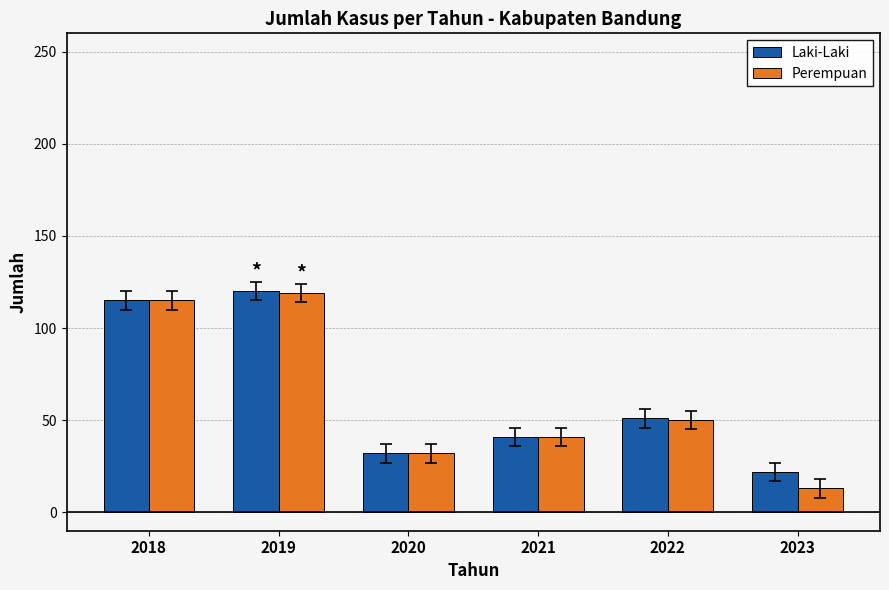

Is the value of Laki-Laki at 2018 greater than the value of Perempuan at 2023?

Yes